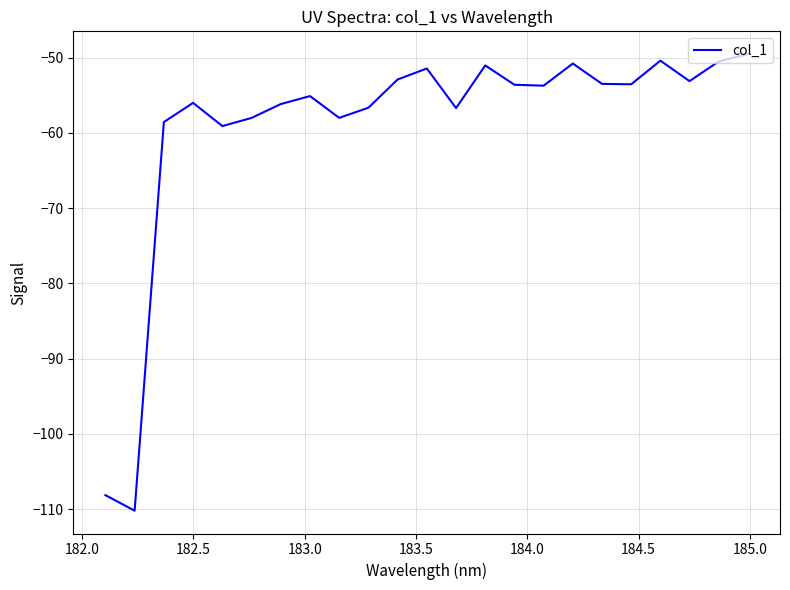

What is the difference between the maximum and minimum values?

60.7